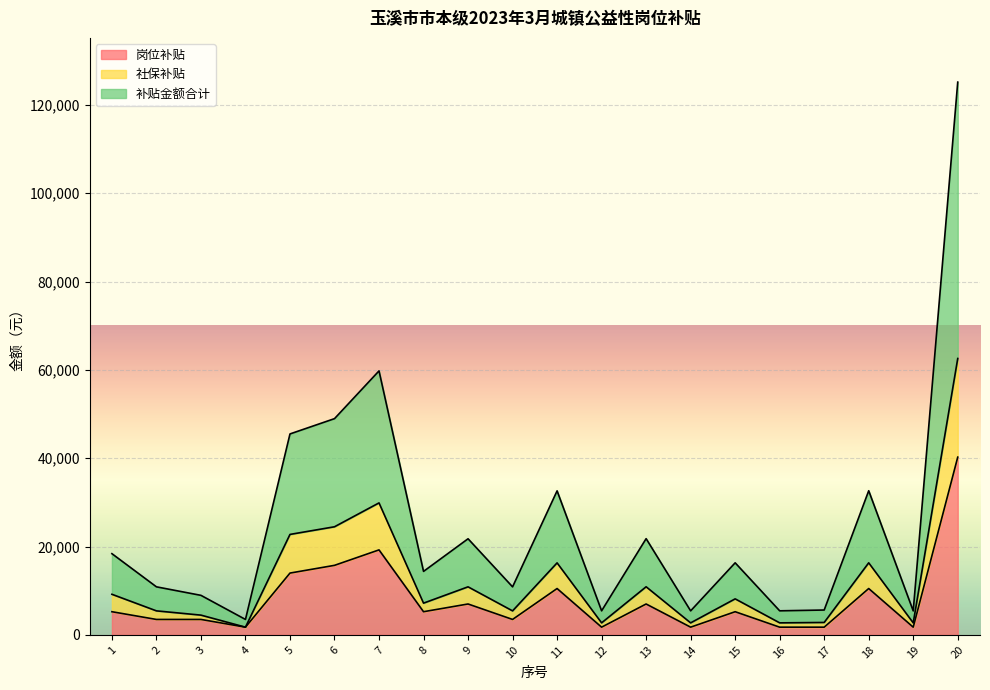

Count the number of data series in this chart.

3